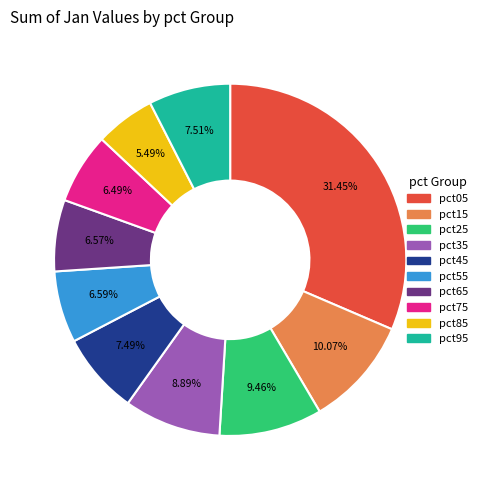

To the nearest percent, what is the difference between the largest and smallest slice percentages?

26%